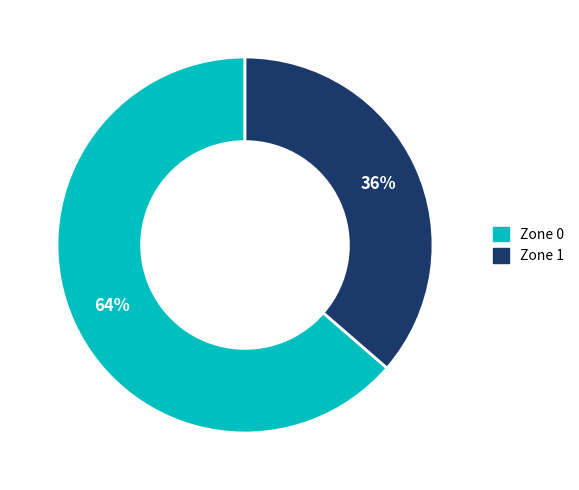

To the nearest percent, what portion does Zone 1 represent?

36%